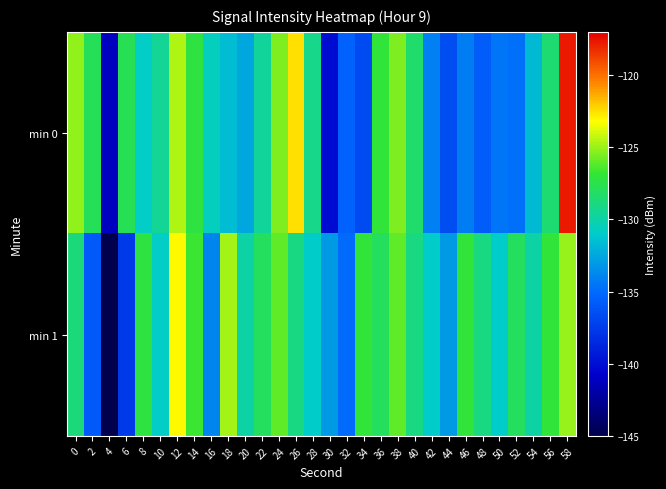

What is the total value across all series at 8?

-258.1